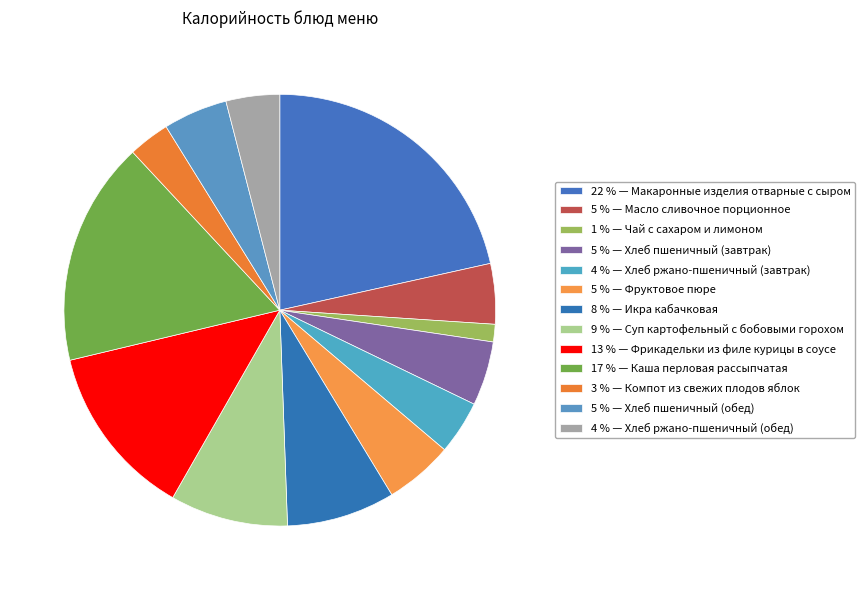

Is there a majority slice in this chart?

No